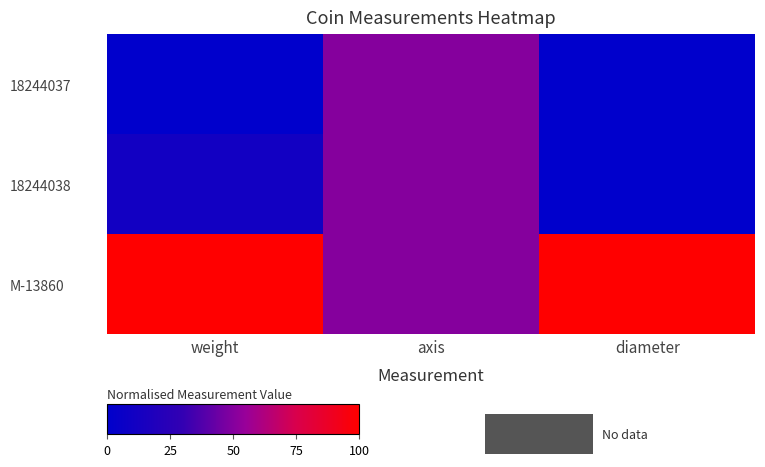

At which category does the chart reach its minimum across all series?

weight